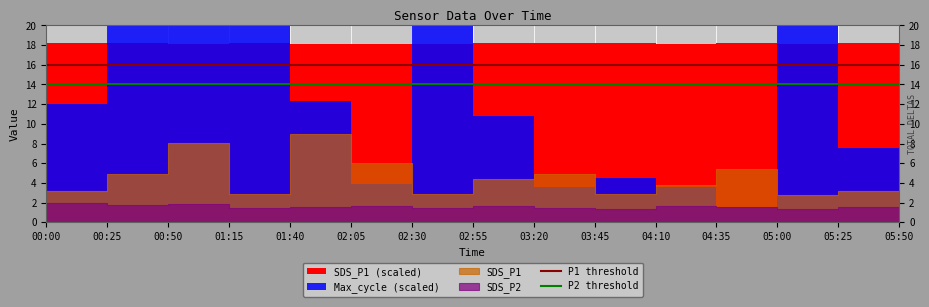

Is it true that P2 threshold equals 18 at 00:00?

False